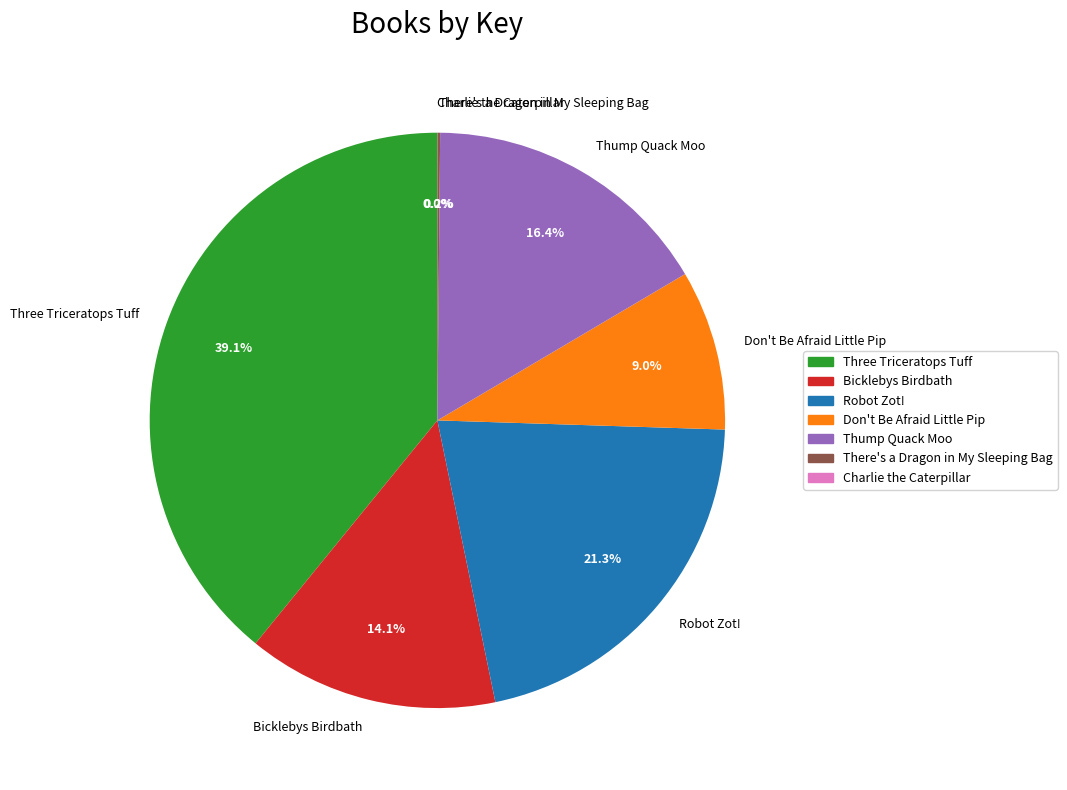

How much of the chart is everything except Thump Quack Moo?

83.6%